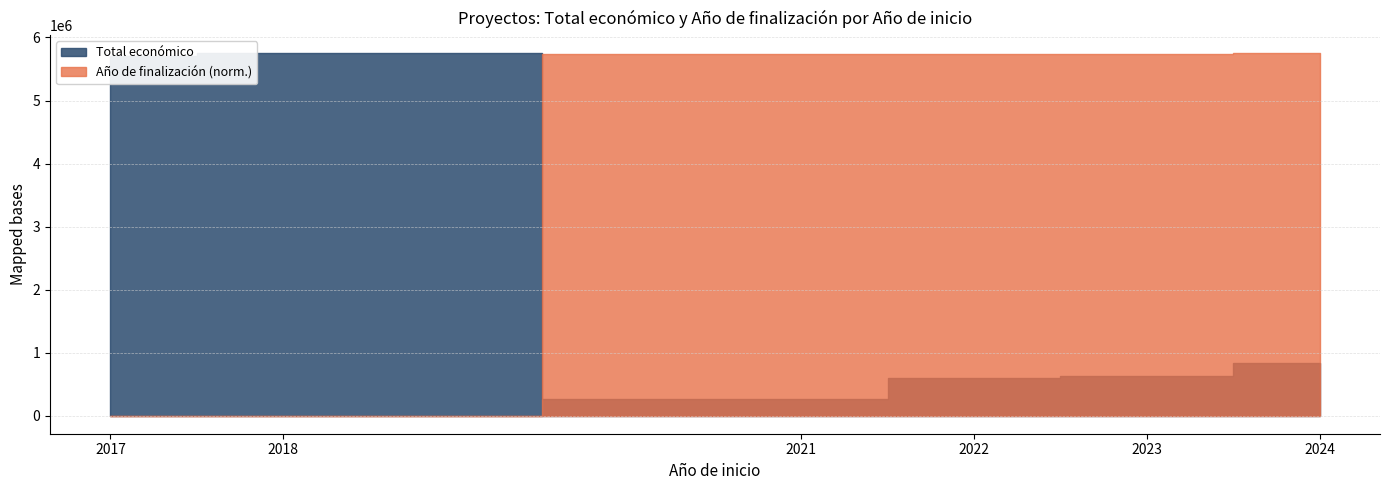

How many lines are shown in the chart?

2